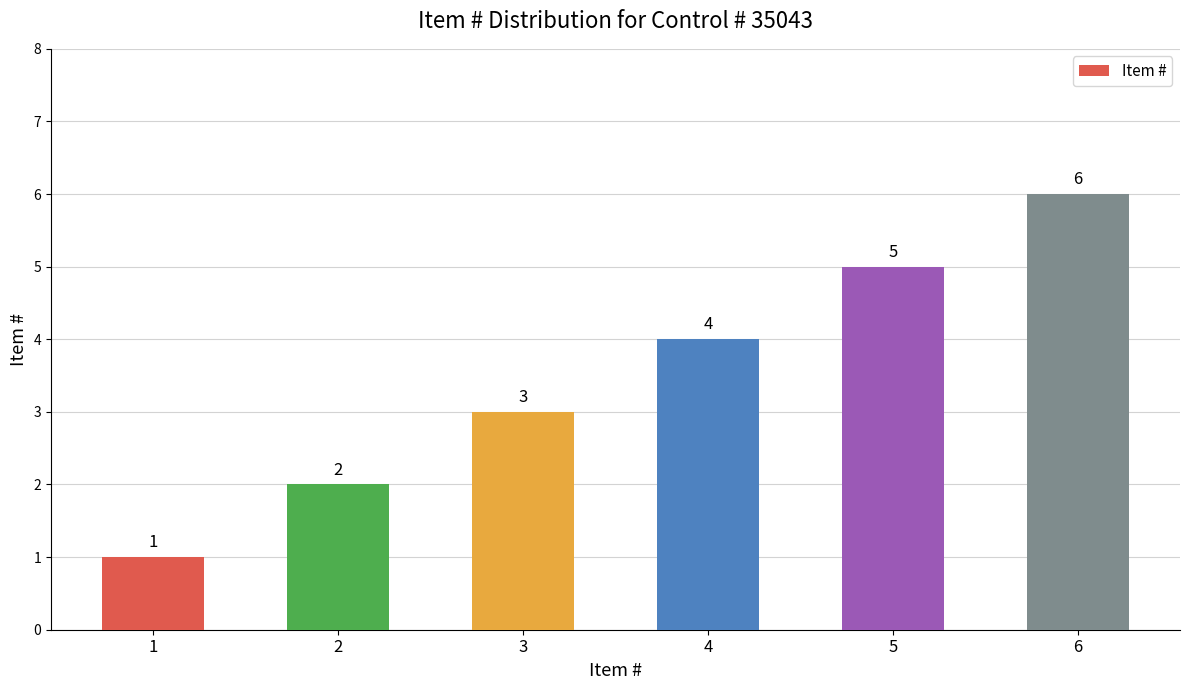

What is the maximum value shown in the chart?

6